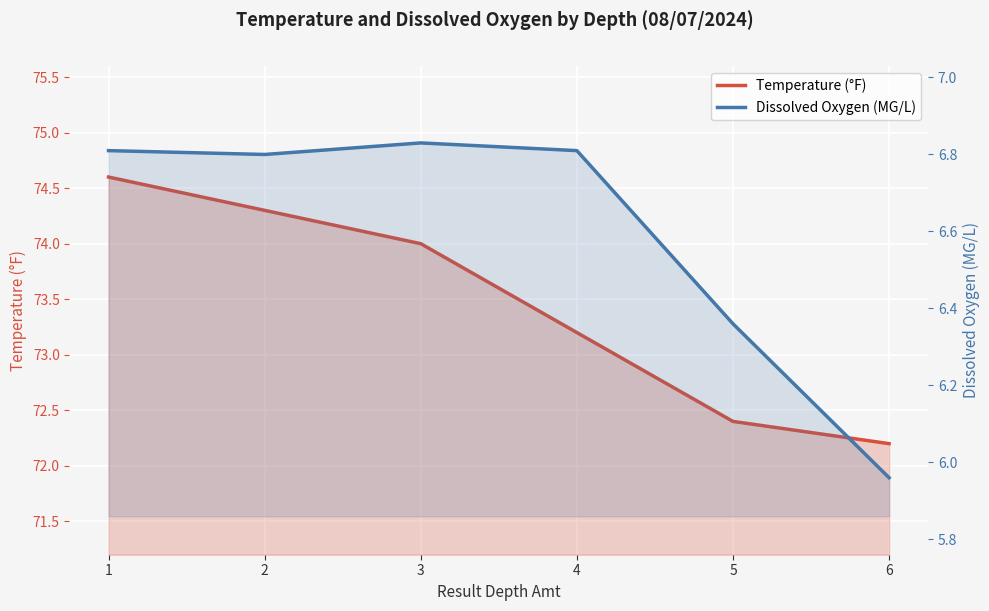

List the series in order of their overall mean, highest first.

Temperature (°F), Dissolved Oxygen (MG/L)